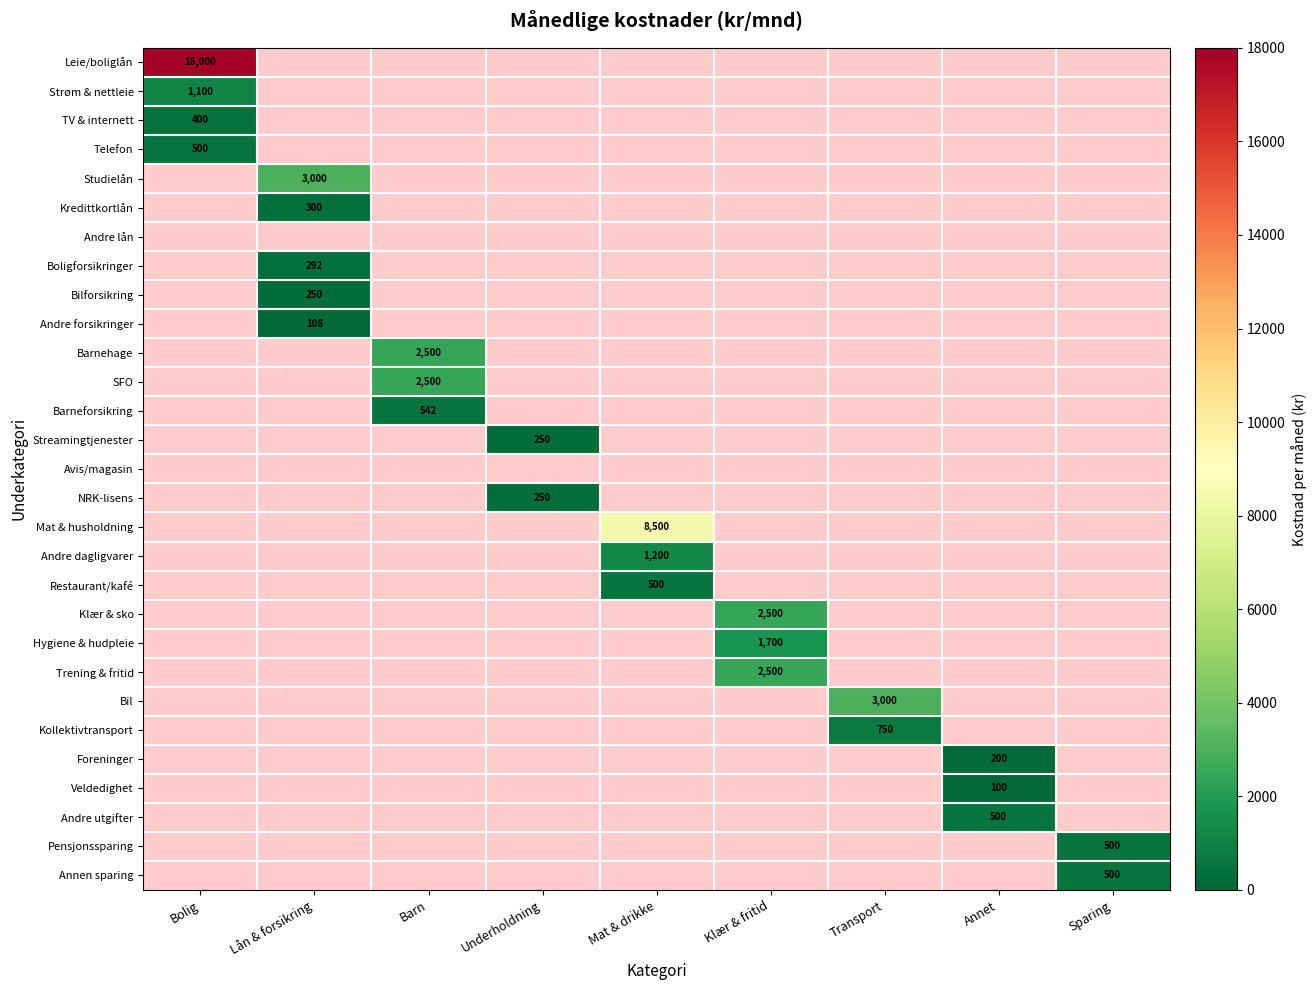

The Mat & husholdning series shows 8500.0 at Mat & drikke. True or false?

True